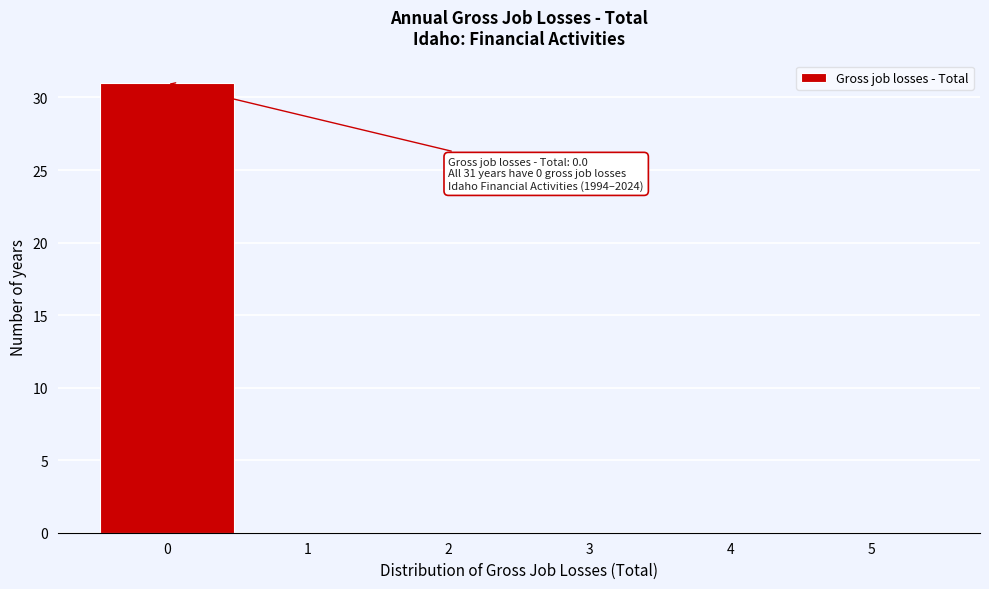

Which range on the x-axis has the tallest bar?

-0.5 to 0.5